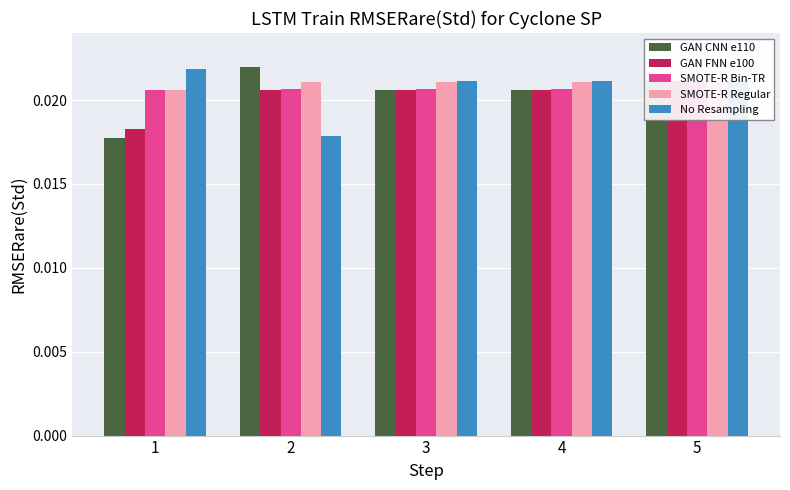

Rank the series at 5 from highest to lowest value.

No Resampling, GAN FNN e100, SMOTE-R Bin-TR, GAN CNN e110, SMOTE-R Regular